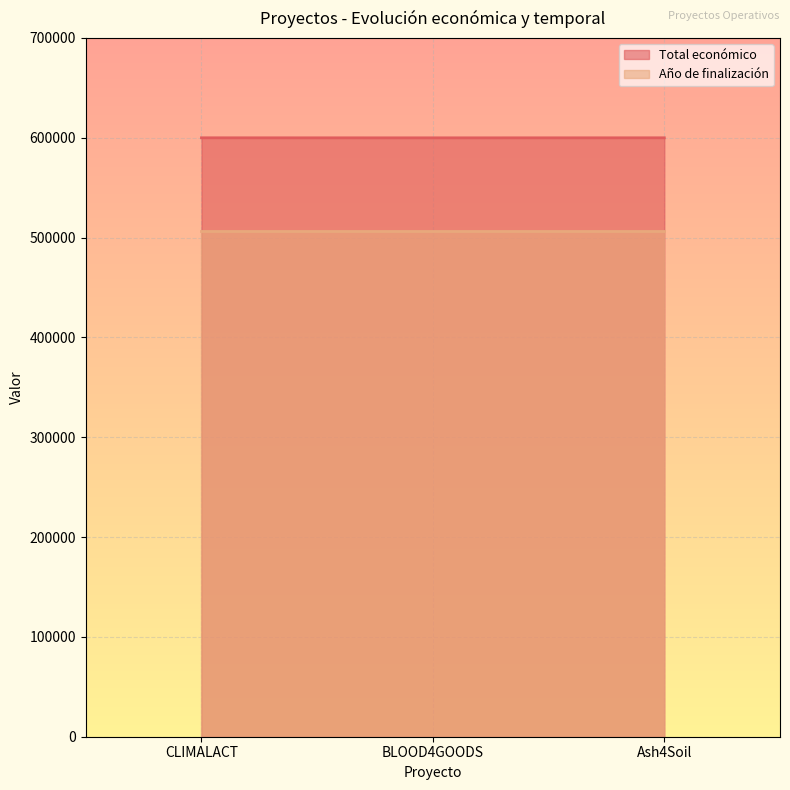

Reading left to right, extract all data points from this chart.

600000	599960	600000